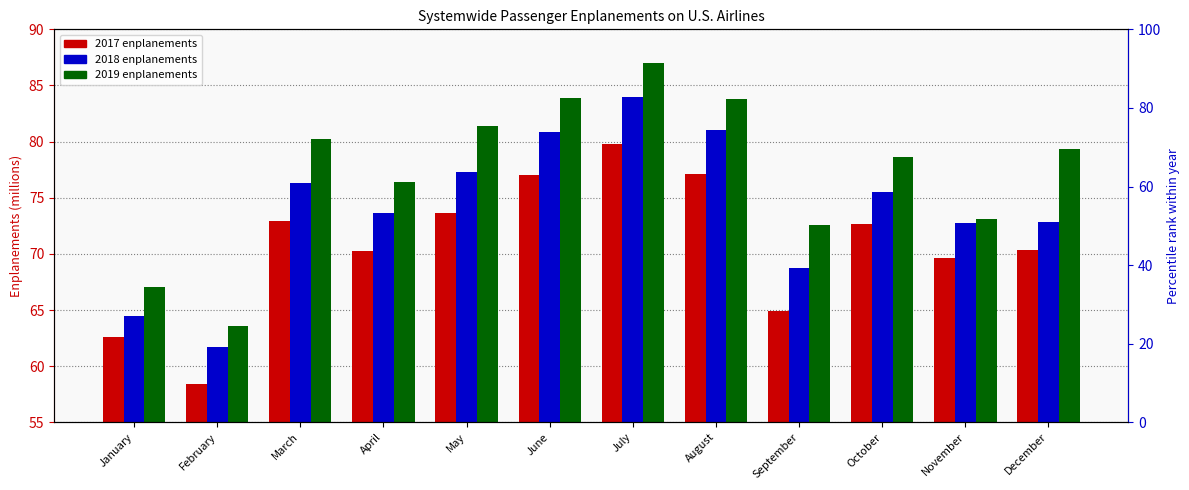

Does the chart contain any negative values?

No